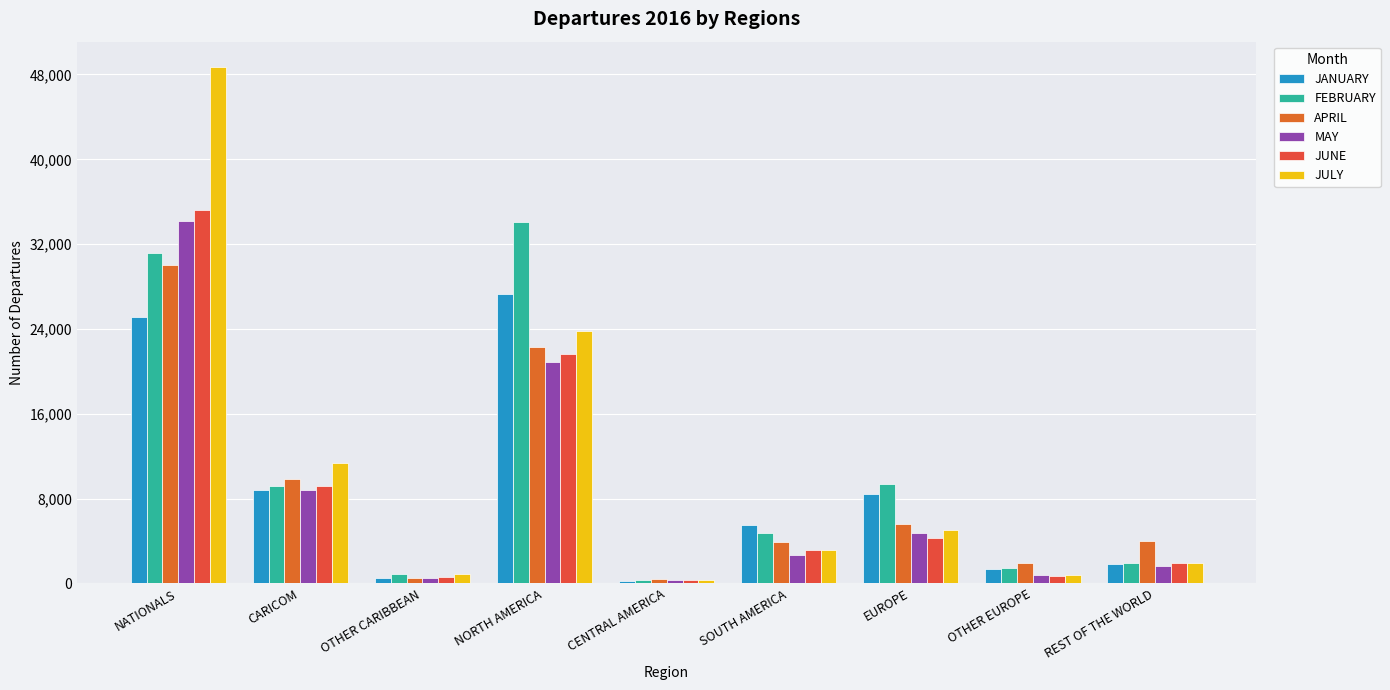

Is it true that JANUARY equals 27323.1 at NORTH AMERICA?

True